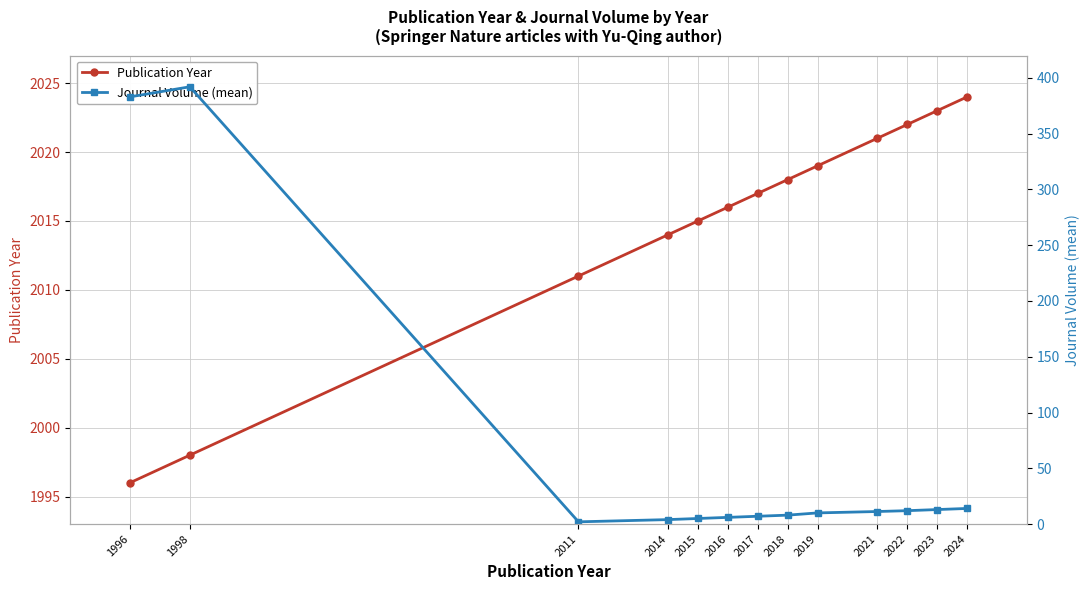

True or false: Publication Year and Journal Volume (mean) intersect in this chart.

False